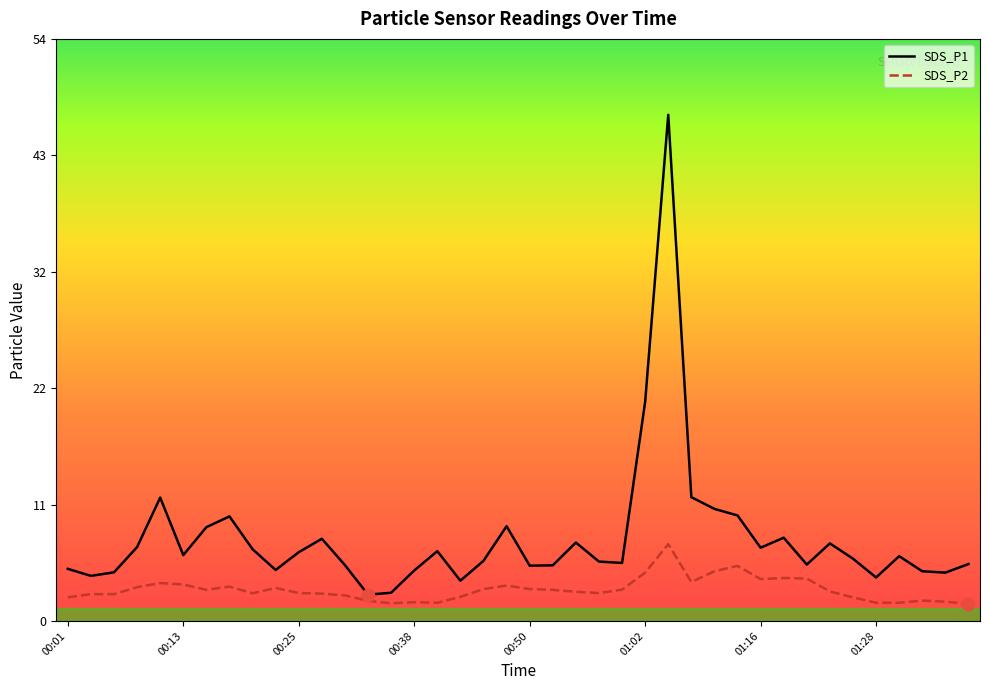

Which series has the largest total across all categories?

SDS_P1